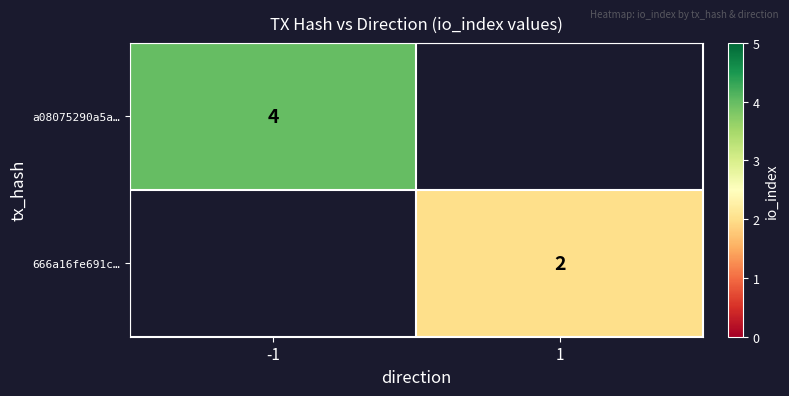

The 666a16fe691c… series shows 2 at 1. True or false?

True